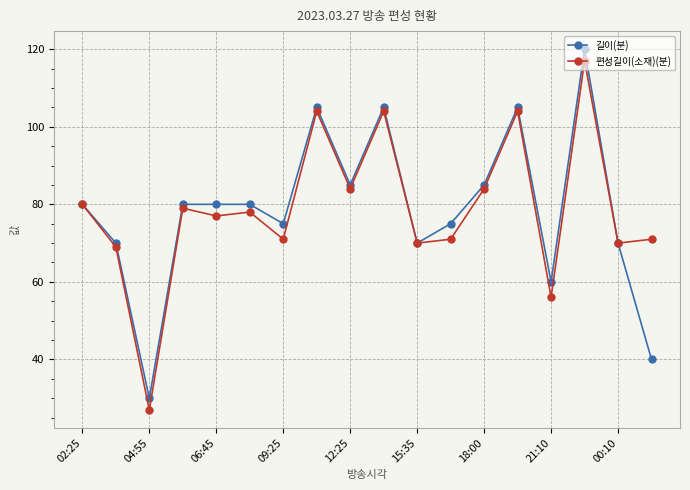

What is the smallest value displayed?

27